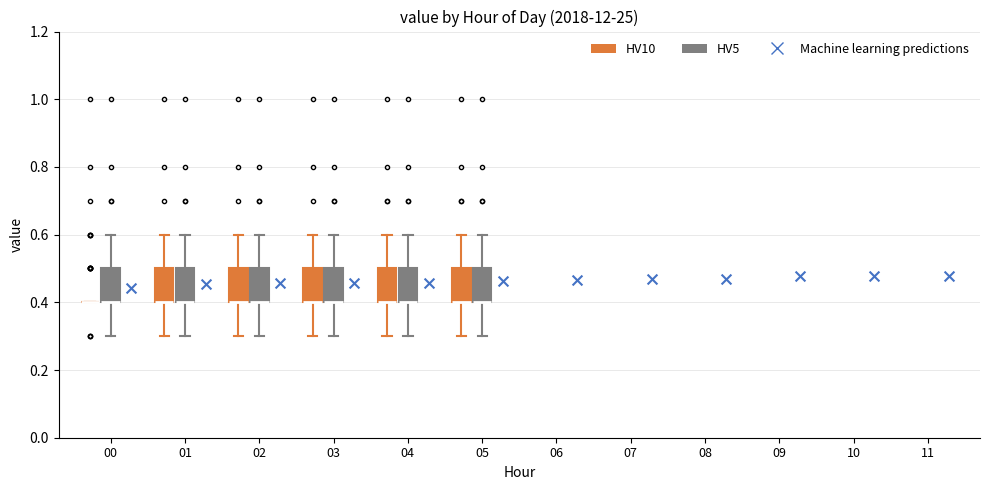

Reading left to right, transcribe this box plot: for each box, give where its median line is, the range the box spans, and where its two whiskers end, as read against the y-axis. The values are not printed on the chart, so give them approximately, as read against the axis.

00 (HV10): box collapsed to a line at 0.4, whiskers 0.4 to 0.4
00 (HV5): median 0.4 (drawn on the box's lower edge), box 0.4 to 0.5, whiskers 0.3 to 0.6
01 (HV10): median 0.4 (drawn on the box's lower edge), box 0.4 to 0.5, whiskers 0.3 to 0.6
01 (HV5): median 0.4 (drawn on the box's lower edge), box 0.4 to 0.5, whiskers 0.3 to 0.6
02 (HV10): median 0.4 (drawn on the box's lower edge), box 0.4 to 0.5, whiskers 0.3 to 0.6
02 (HV5): median 0.4 (drawn on the box's lower edge), box 0.4 to 0.5, whiskers 0.3 to 0.6
03 (HV10): median 0.4 (drawn on the box's lower edge), box 0.4 to 0.5, whiskers 0.3 to 0.6
03 (HV5): median 0.4 (drawn on the box's lower edge), box 0.4 to 0.5, whiskers 0.3 to 0.6
04 (HV10): median 0.4 (drawn on the box's lower edge), box 0.4 to 0.5, whiskers 0.3 to 0.6
04 (HV5): median 0.4 (drawn on the box's lower edge), box 0.4 to 0.5, whiskers 0.3 to 0.6
05 (HV10): median 0.4 (drawn on the box's lower edge), box 0.4 to 0.5, whiskers 0.3 to 0.6
05 (HV5): median 0.4 (drawn on the box's lower edge), box 0.4 to 0.5, whiskers 0.3 to 0.6